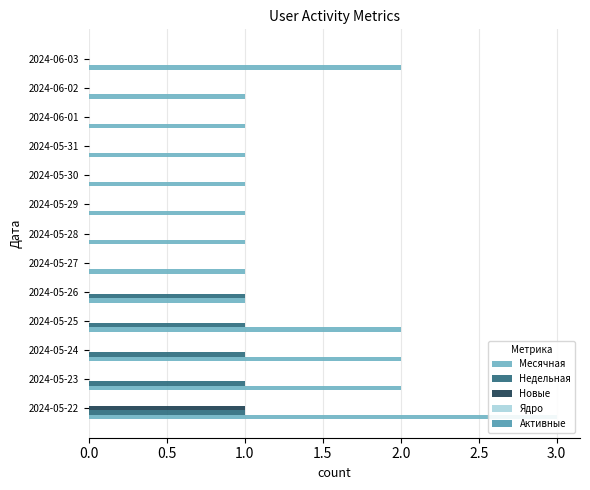

How many groups of bars are there?

13